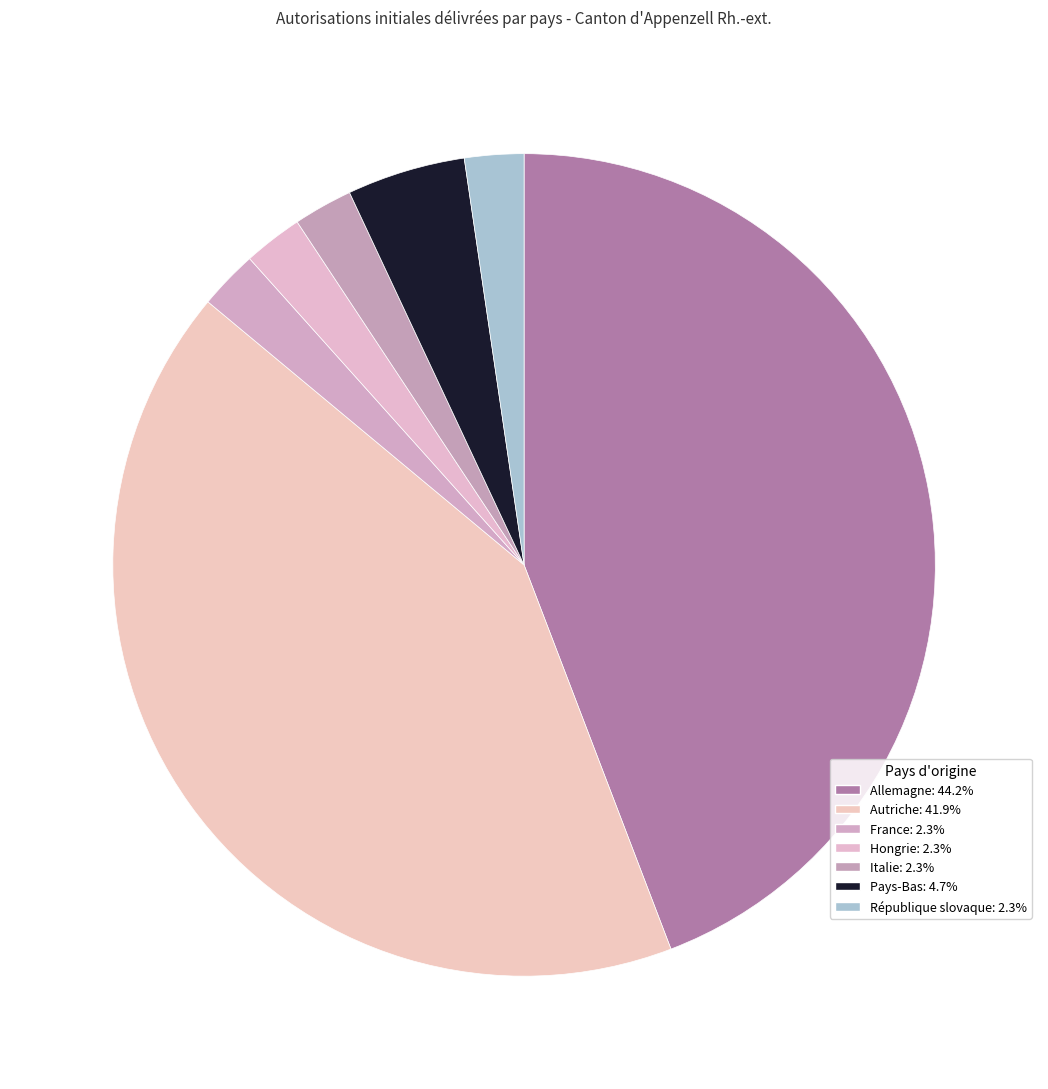

How many slices are in this pie chart?

7